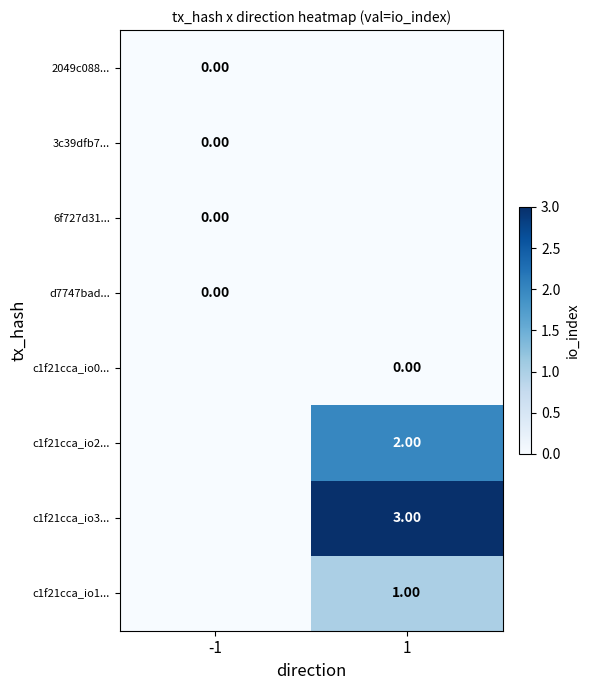

Which has a higher value, 1 or -1?

1